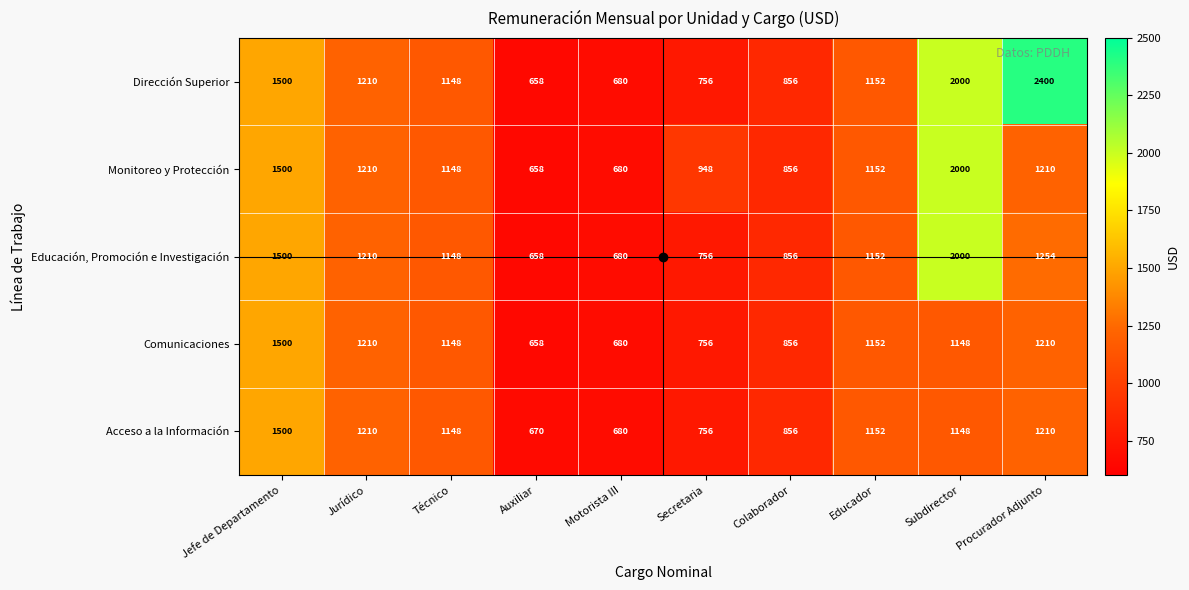

Which category has the lowest value in the Acceso a la Información series?

Auxiliar